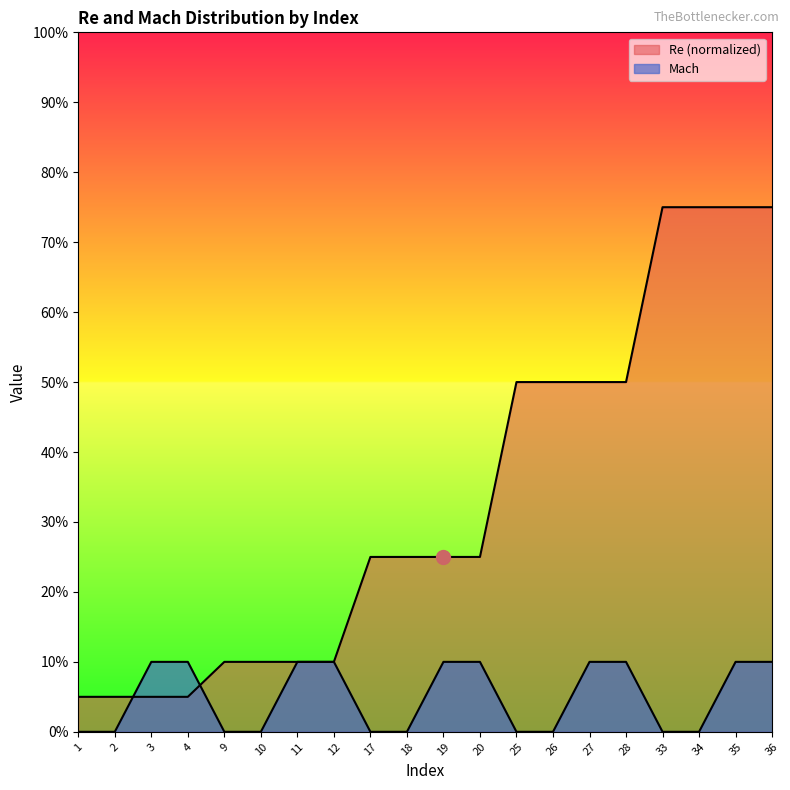

List the series in order of their overall mean, lowest first.

Mach (scaled), Re (normalized)